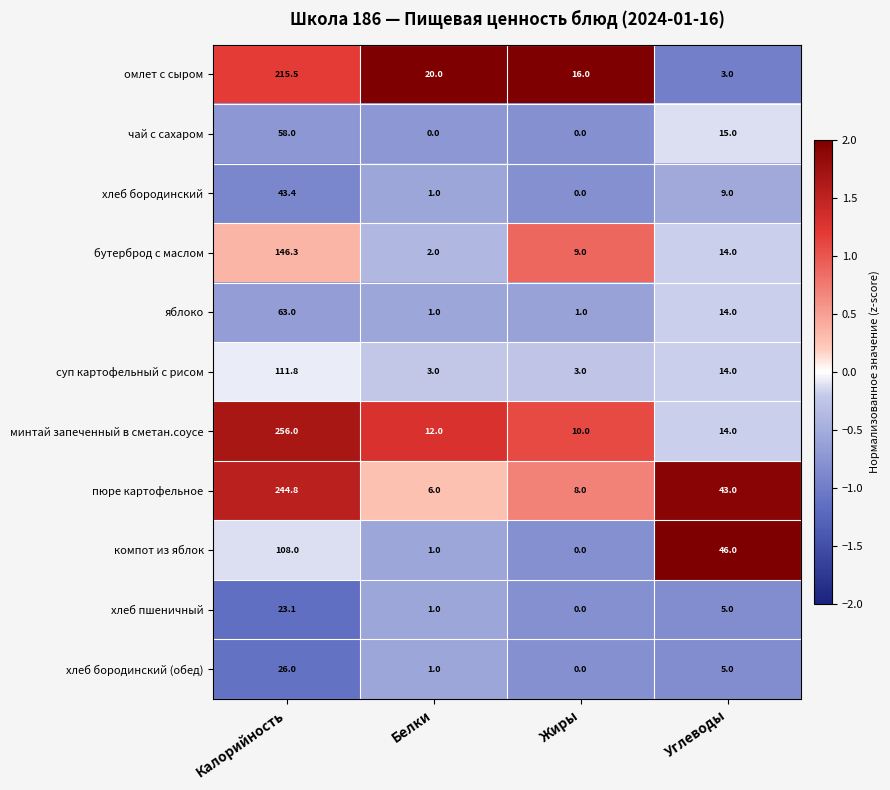

Rank the categories by хлеб бородинский value from highest to lowest.

Калорийность, Углеводы, Белки, Жиры